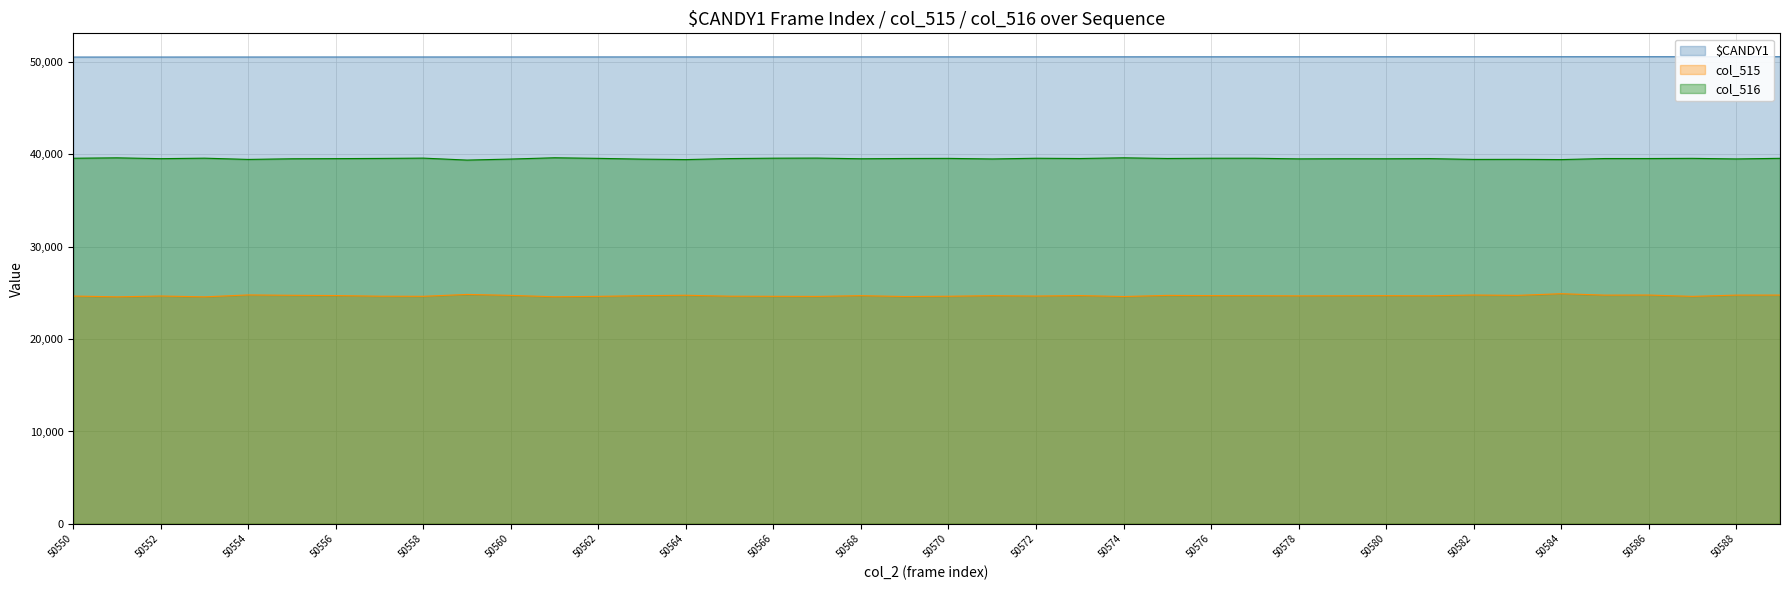

Count the number of values greater than 50570.

19